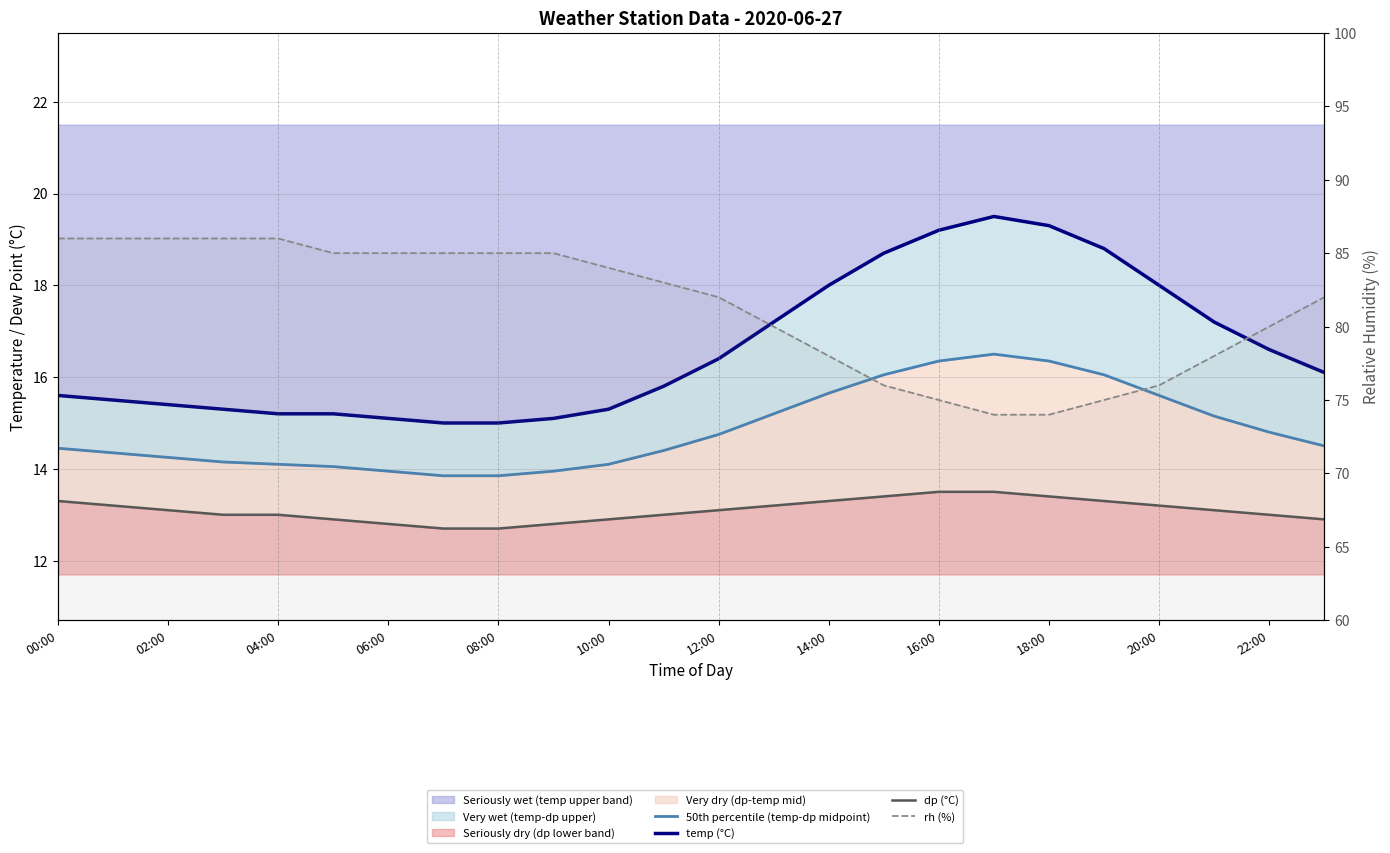

What is the smallest value displayed?

12.7